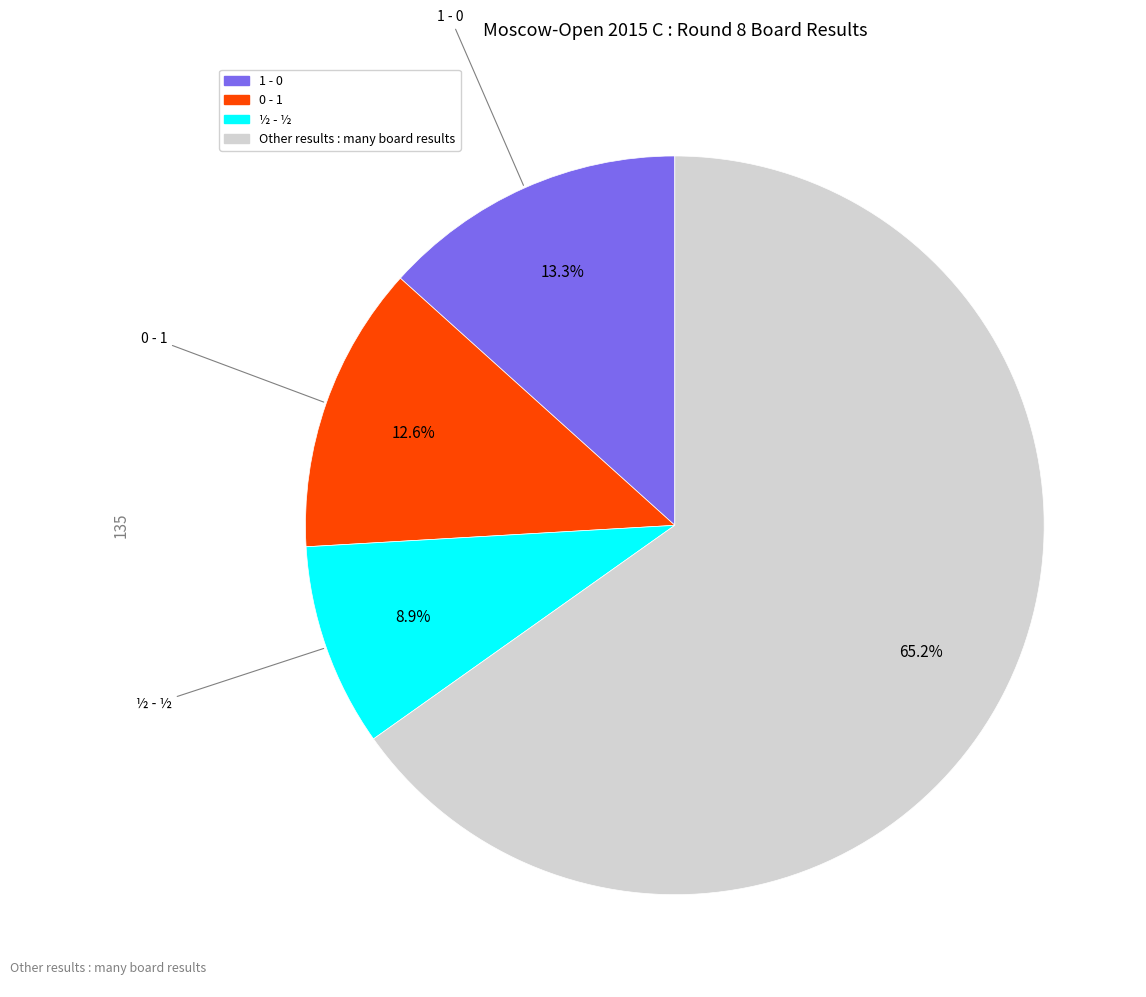

Is there any slice that represents more than half of the pie?

Yes